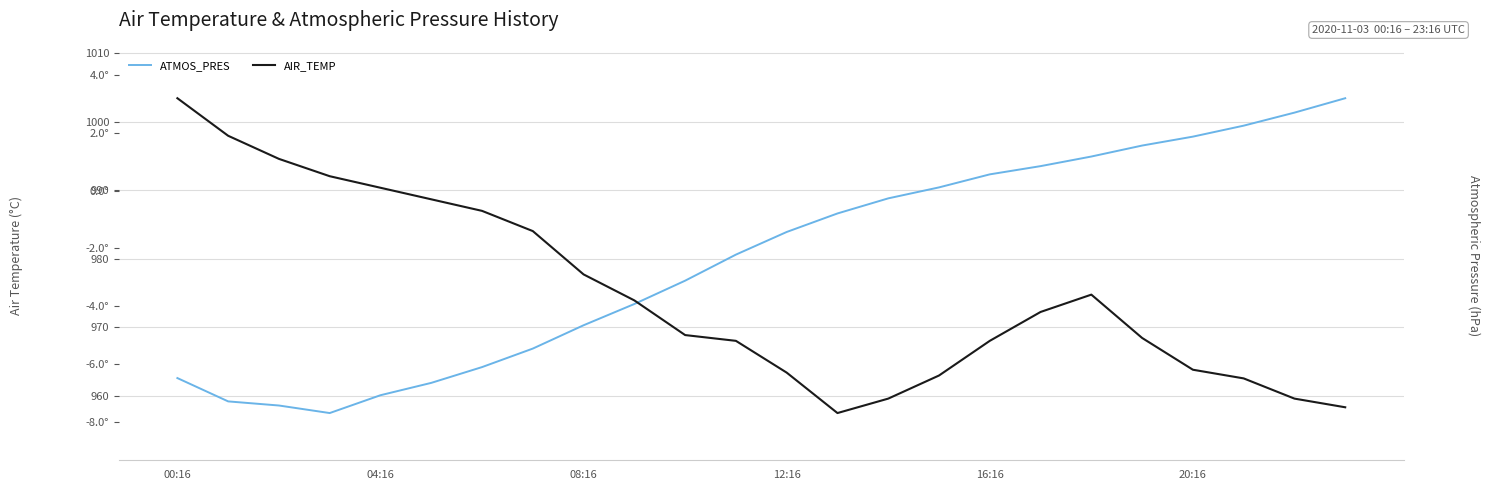

What is the highest value of the ATMOS_PRES series?

1003.4